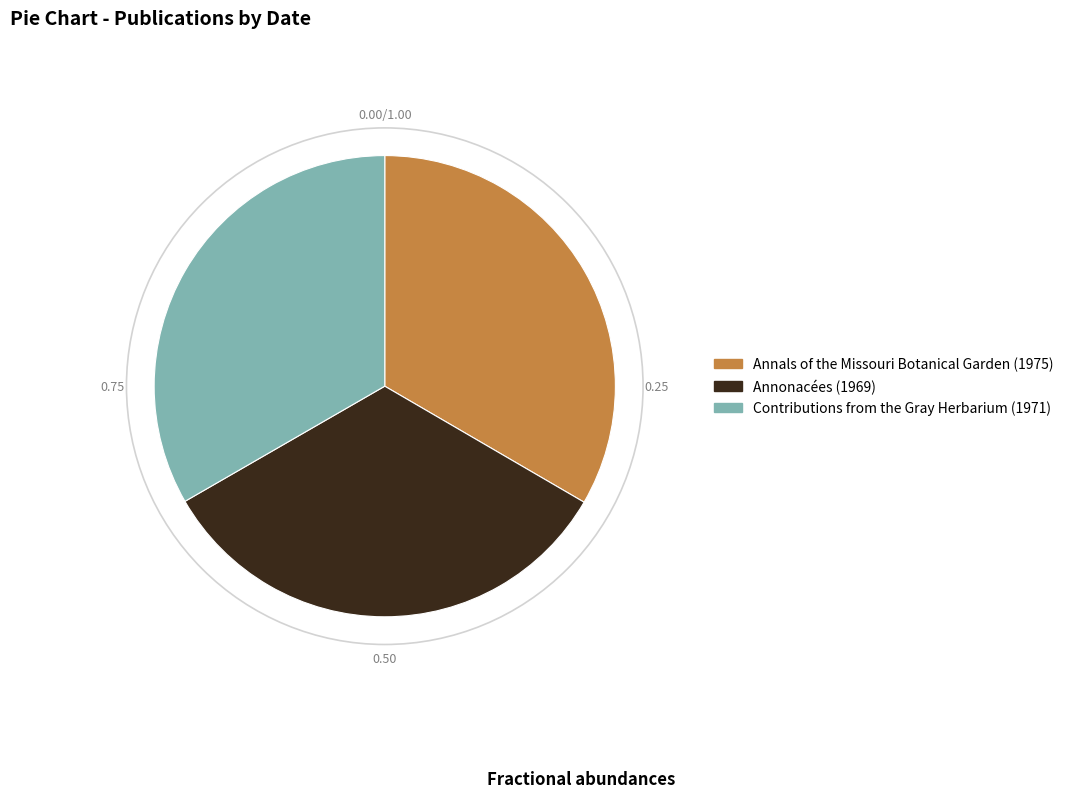

What is the ratio of the value at Annals of the Missouri Botanical Garden (1975) to the value at Annonacées (1969)?

1.0